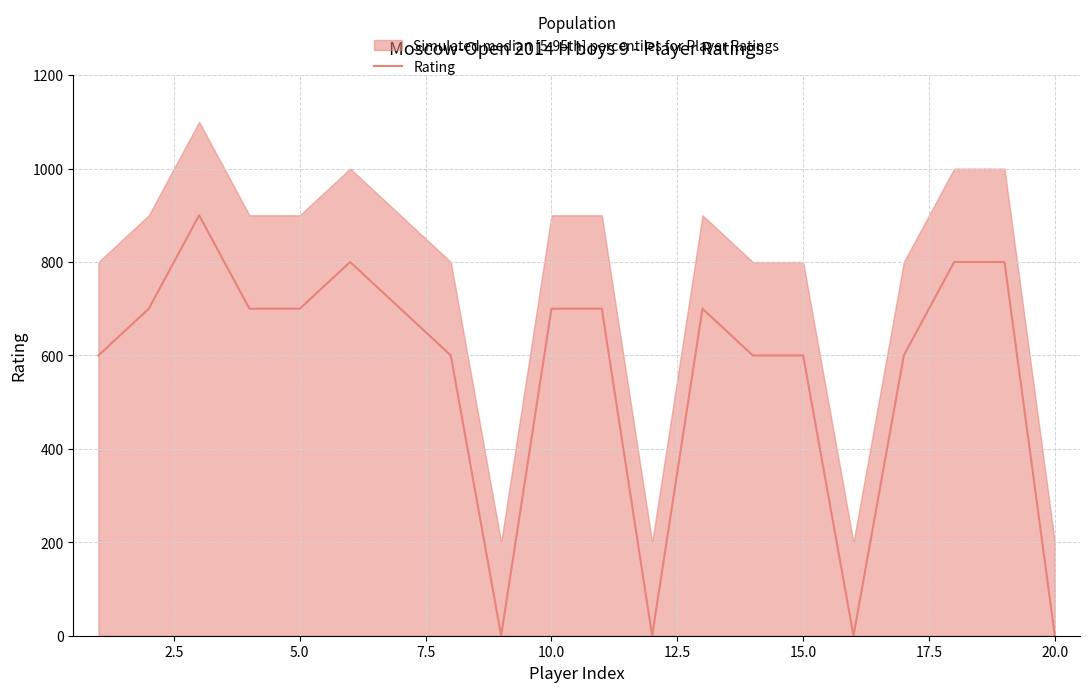

How many distinct data groups are displayed?

1